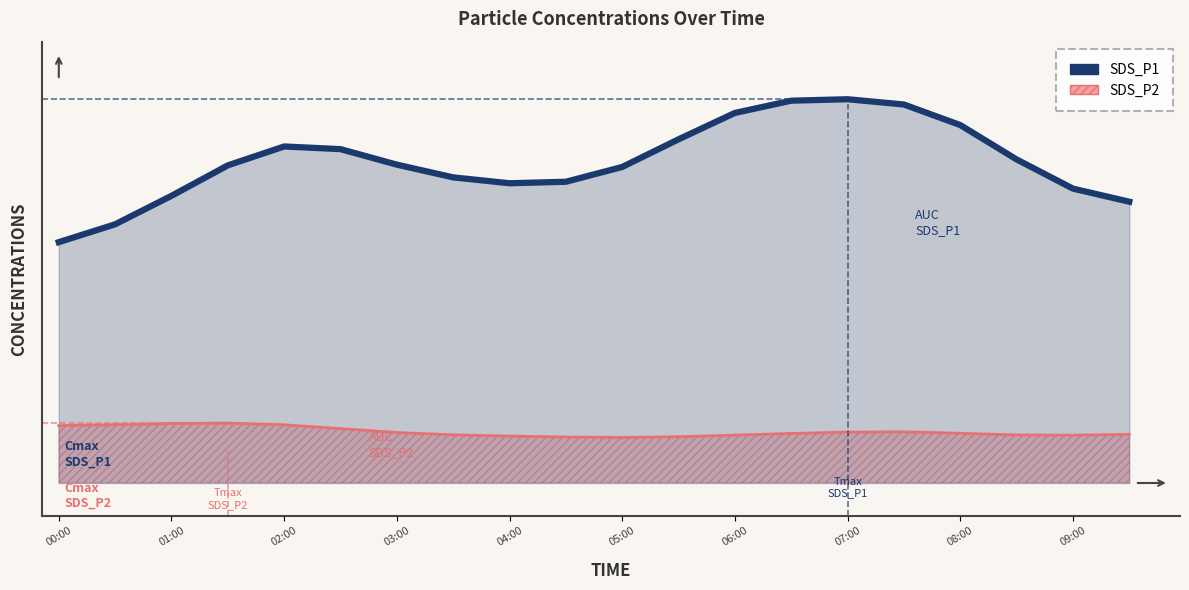

How many points are lower than both their immediate neighbors (excluding endpoints)?

1